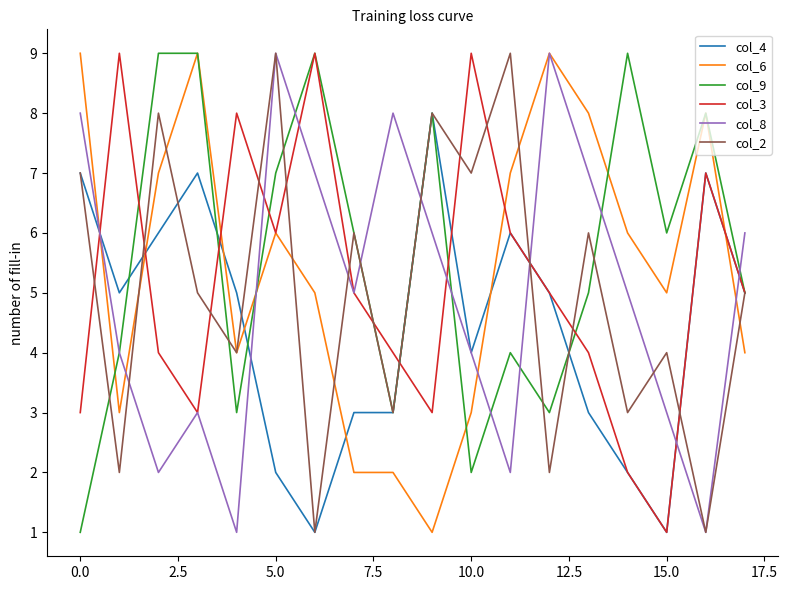

What is the highest value of the col_9 series?

9